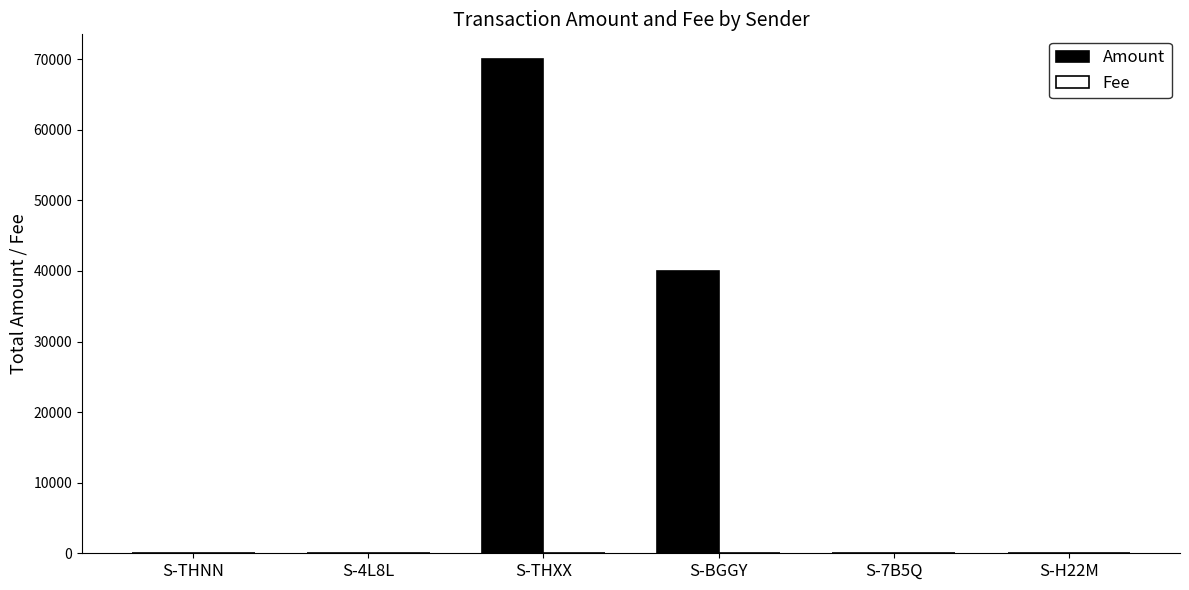

Are the bars grouped side by side (vs. stacked)?

Yes